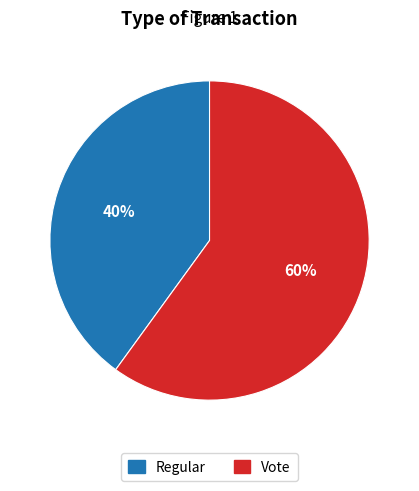

Which category accounts for the majority?

Vote